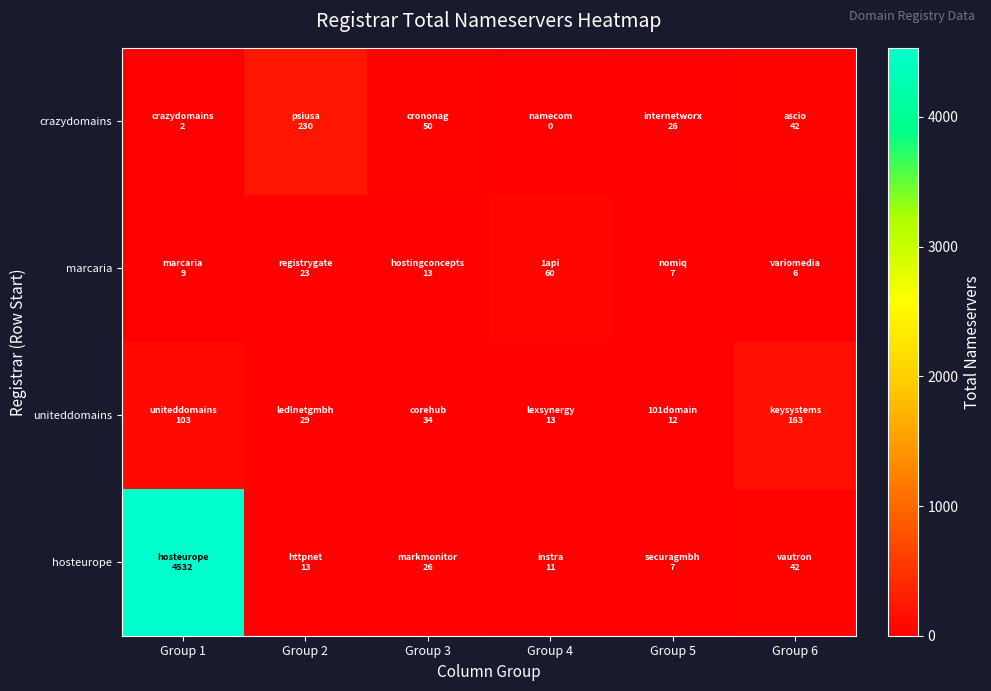

Which series changed the most between Group 3 and Group 6?

uniteddomains